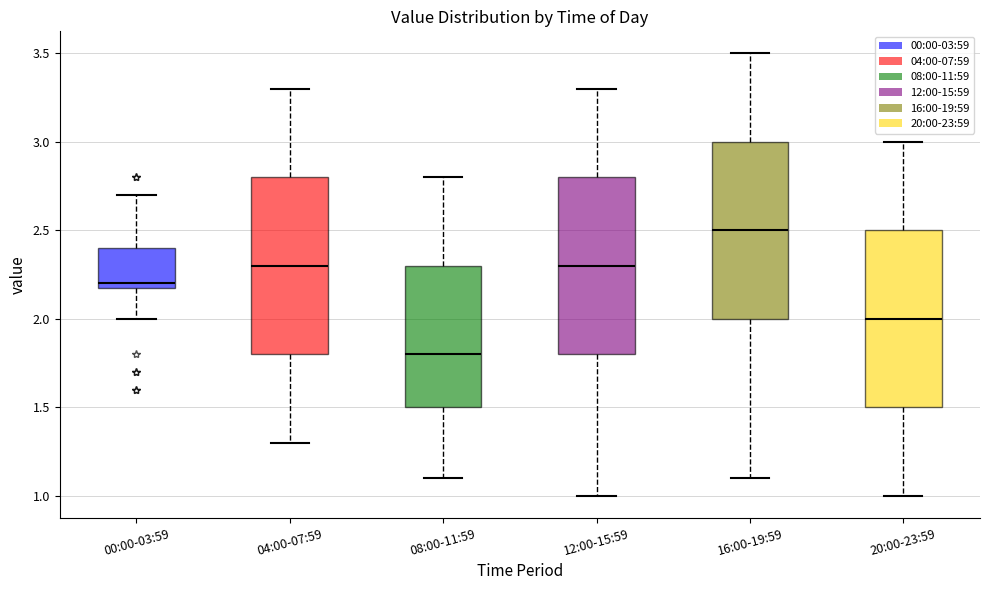

Reading left to right, transcribe this box plot: for each box, give where its median line is, the range the box spans, and where its two whiskers end, as read against the y-axis. The values are not printed on the chart, so give them approximately, as read against the axis.

00:00-03:59: median 2.2 (just above the box's lower edge), box 2.2 to 2.4, whiskers 2.0 to 2.7
04:00-07:59: median 2.3, box 1.8 to 2.8, whiskers 1.3 to 3.3
08:00-11:59: median 1.8, box 1.5 to 2.3, whiskers 1.1 to 2.8
12:00-15:59: median 2.3, box 1.8 to 2.8, whiskers 1.0 to 3.3
16:00-19:59: median 2.5, box 2.0 to 3.0, whiskers 1.1 to 3.5
20:00-23:59: median 2.0, box 1.5 to 2.5, whiskers 1.0 to 3.0